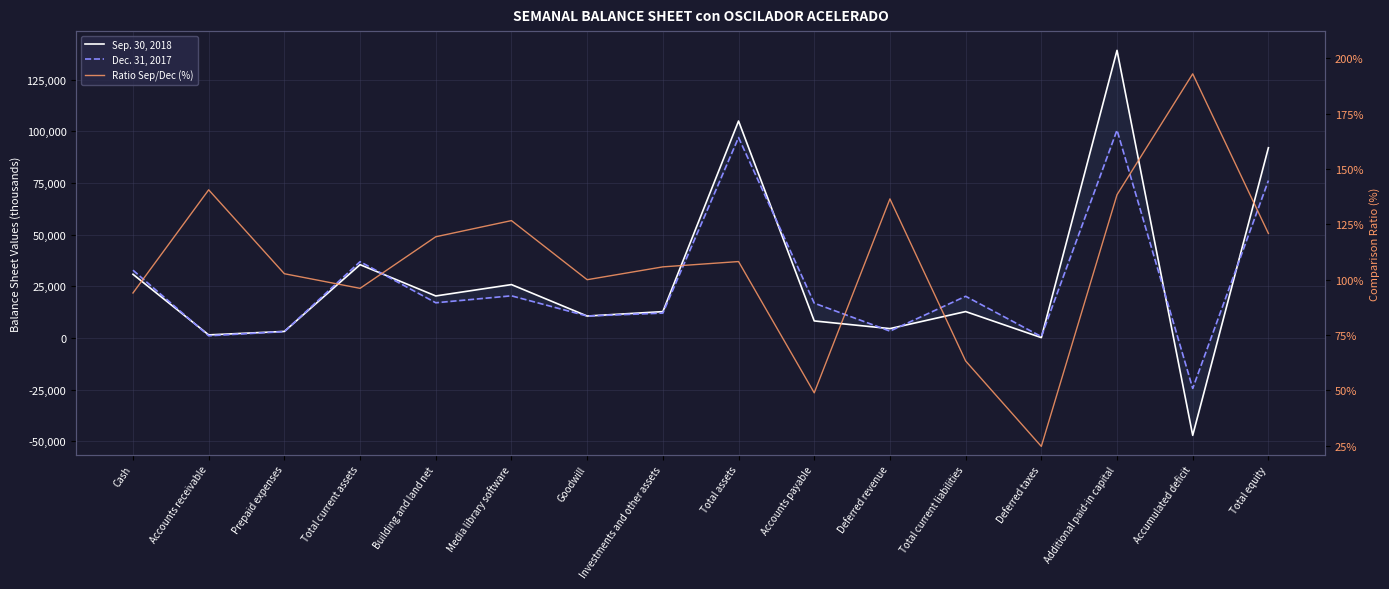

What is the spread (max minus min) of values at Prepaid expenses?

3063.3